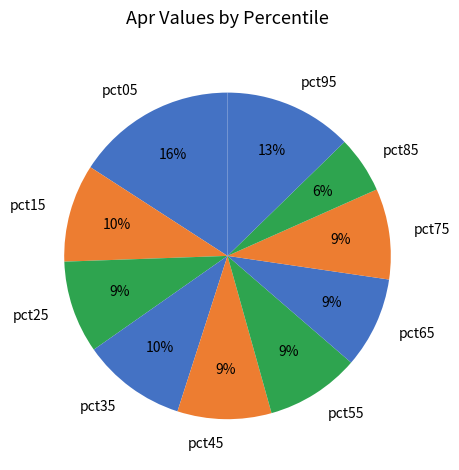

How many segments does this pie chart have?

10